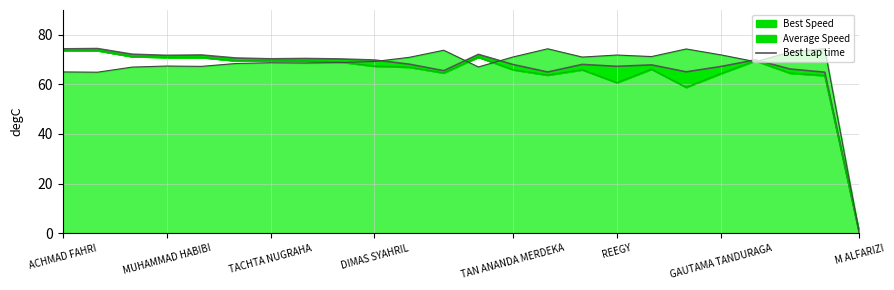

How many points are lower than both their immediate neighbors (excluding endpoints)?

6